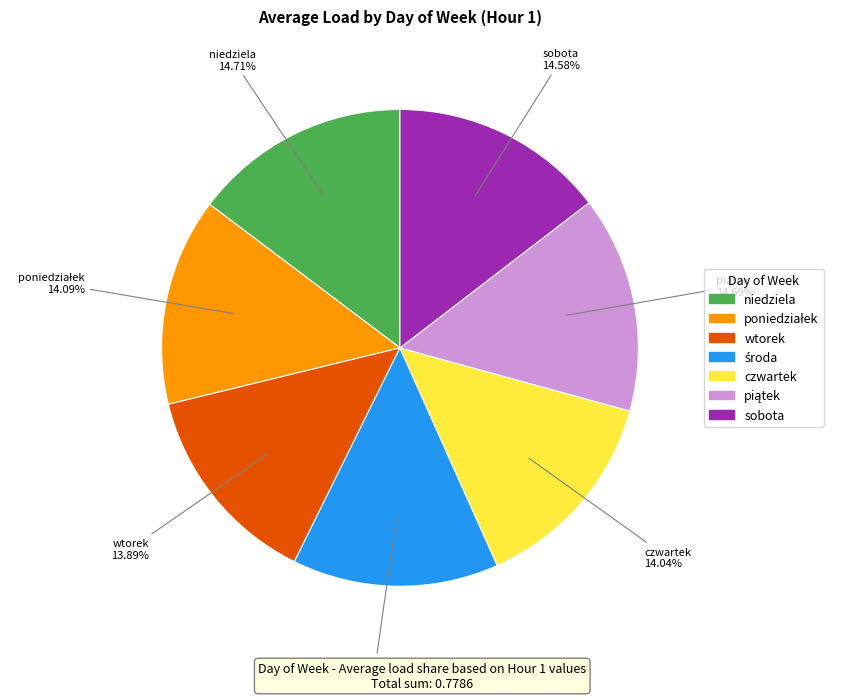

Is there any slice that represents more than half of the pie?

No